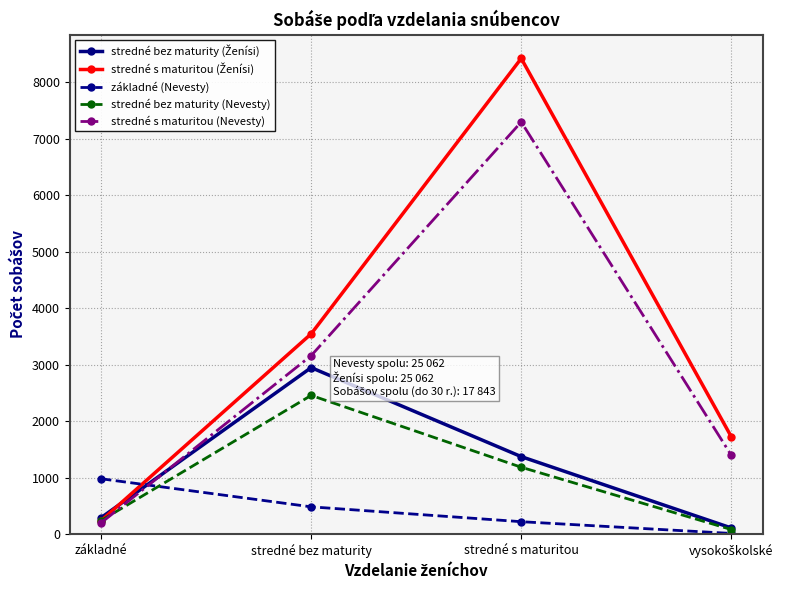

What position from the right is stredné bez maturity?

3